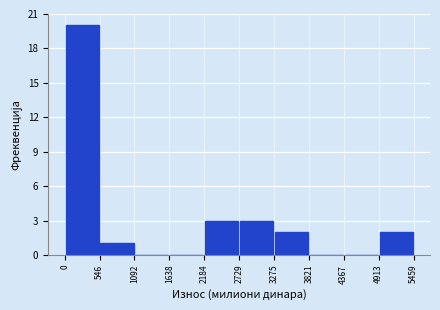

Over which range of the x-axis is the bar tallest?

0 to 546